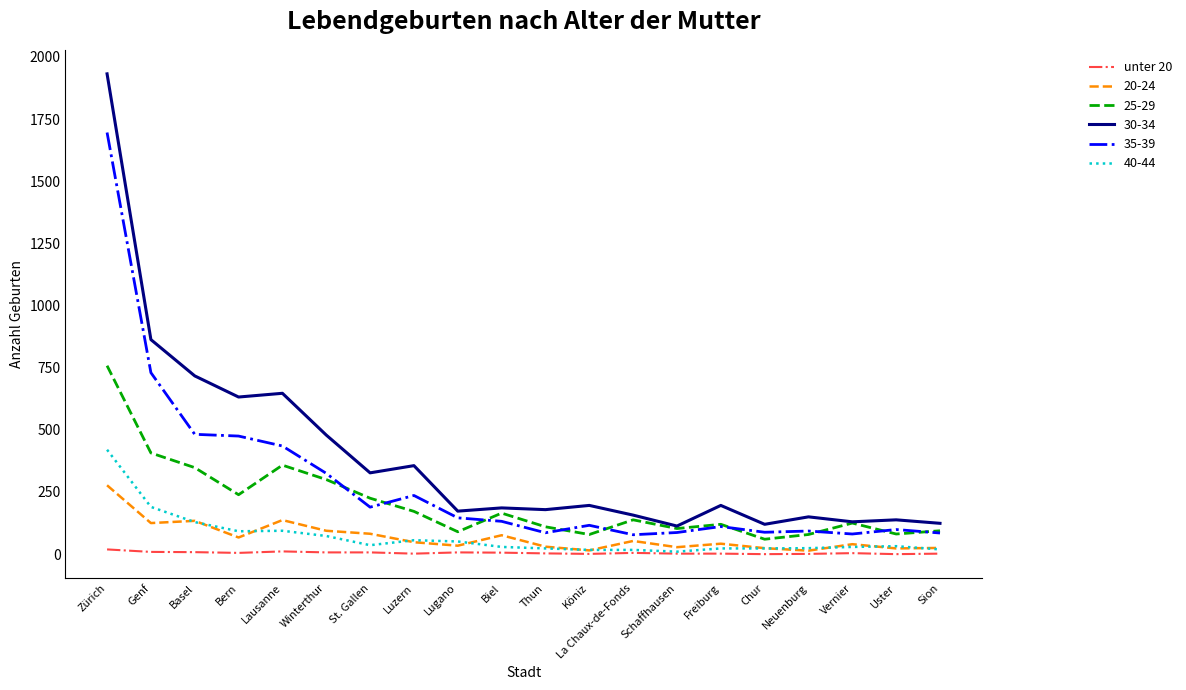

Which series has the widest spread of values?

30-34